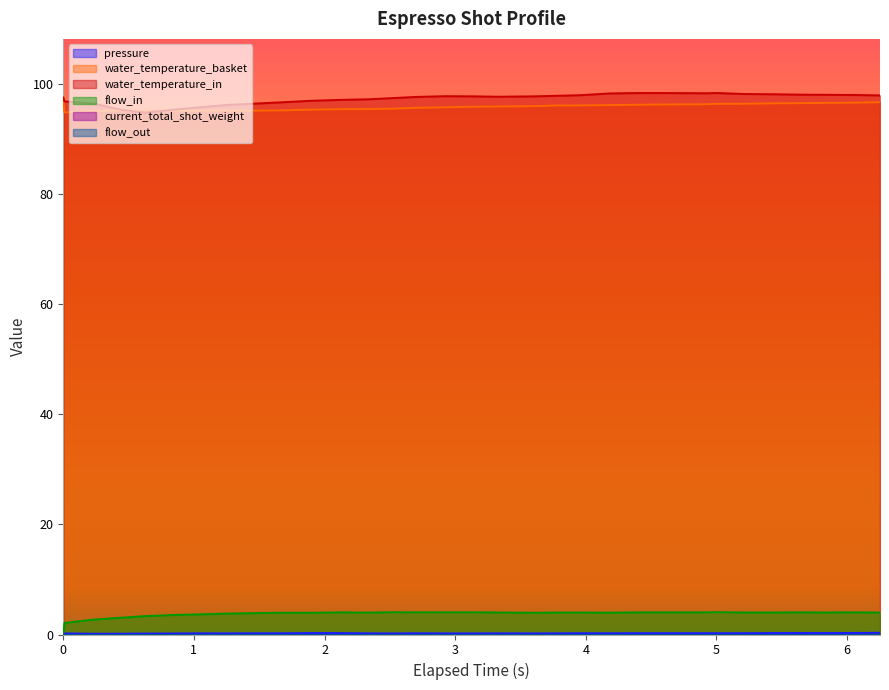

Reading left to right, extract all data points from this chart.

pressure: 0.0=0.0	0.009=0.2	0.225=0.1	0.45=0.1	0.628=0.2	0.856=0.2	1.036=0.2	1.26=0.2	1.485=0.2	1.662=0.2	1.89=0.3	2.122=0.3	2.34=0.2	2.518=0.2	2.698=0.2	2.925=0.2	3.149=0.2	3.327=0.2	3.6=0.2	3.778=0.2	3.958=0.2	4.185=0.2	4.41=0.2	4.588=0.2	4.909=0.2	5.007=0.2	5.218=0.2	5.442=0.3	5.623=0.3	5.847=0.3	6.073=0.3	6.252=0.3
water_temperature_basket: 0.0=97.5	0.009=94.8	0.225=95.1	0.45=95.2	0.628=95.1	0.856=95.1	1.036=95.1	1.26=95.2	1.485=95.1	1.662=95.2	1.89=95.3	2.122=95.4	2.34=95.4	2.518=95.5	2.698=95.6	2.925=95.7	3.149=95.8	3.327=95.9	3.6=95.9	3.778=96.1	3.958=96.1	4.185=96.1	4.41=96.2	4.588=96.2	4.909=96.3	5.007=96.4	5.218=96.4	5.442=96.5	5.623=96.5	5.847=96.5	6.073=96.6	6.252=96.7
water_temperature_in: 0.0=97.5	0.009=96.8	0.225=96.5	0.45=95.2	0.628=94.8	0.856=95.3	1.036=95.7	1.26=96.2	1.485=96.4	1.662=96.6	1.89=96.9	2.122=97.1	2.34=97.2	2.518=97.4	2.698=97.6	2.925=97.8	3.149=97.7	3.327=97.7	3.6=97.7	3.778=97.8	3.958=97.9	4.185=98.3	4.41=98.3	4.588=98.3	4.909=98.3	5.007=98.3	5.218=98.2	5.442=98.1	5.623=98.0	5.847=98.0	6.073=98.0	6.252=97.9
flow_in: 0.0=0.0	0.009=2.1	0.225=2.7	0.45=3.1	0.628=3.3	0.856=3.6	1.036=3.6	1.26=3.8	1.485=3.9	1.662=4.0	1.89=4.0	2.122=4.0	2.34=4.0	2.518=4.0	2.698=4.0	2.925=4.0	3.149=4.0	3.327=4.0	3.6=4.0	3.778=4.0	3.958=4.0	4.185=4.0	4.41=4.0	4.588=4.0	4.909=4.0	5.007=4.1	5.218=4.0	5.442=4.0	5.623=4.0	5.847=4.0	6.073=4.0	6.252=4.0